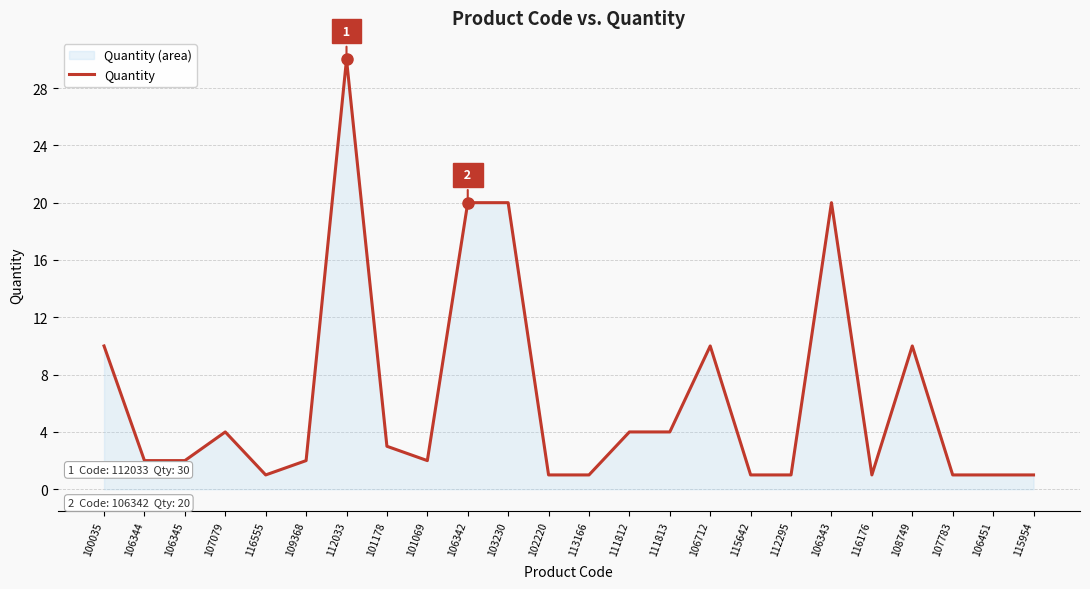

The value at 106343 is 10. True or false?

False